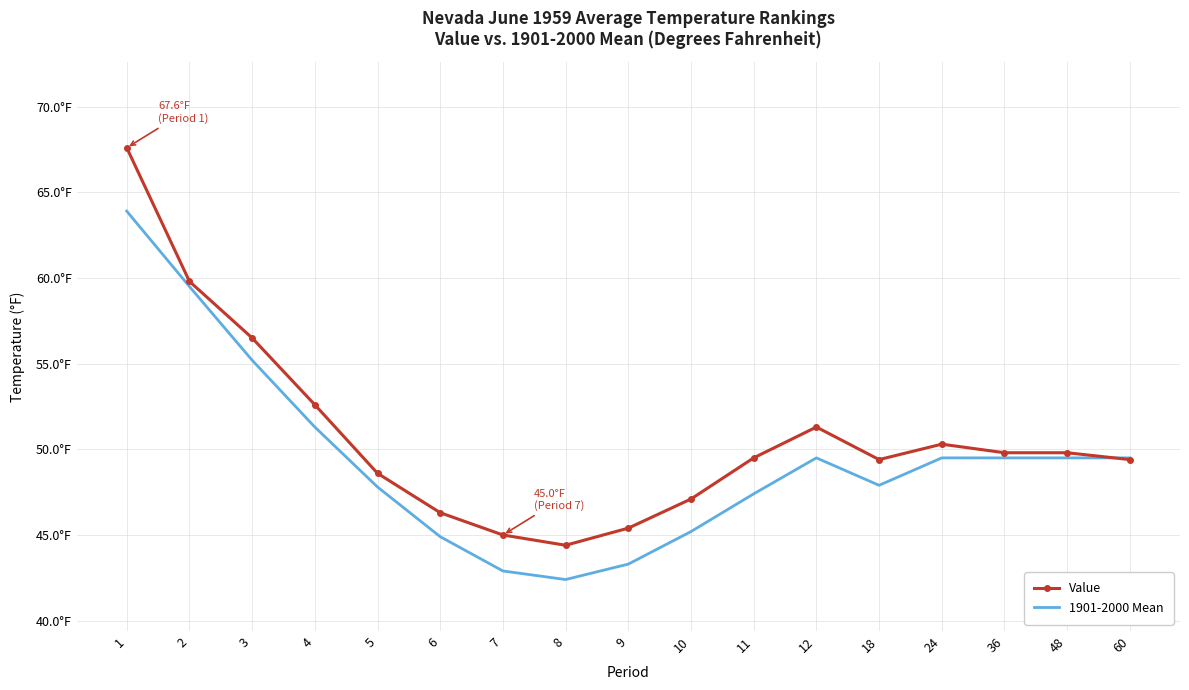

What are all the series names shown in the legend?

Value, 1901-2000 Mean